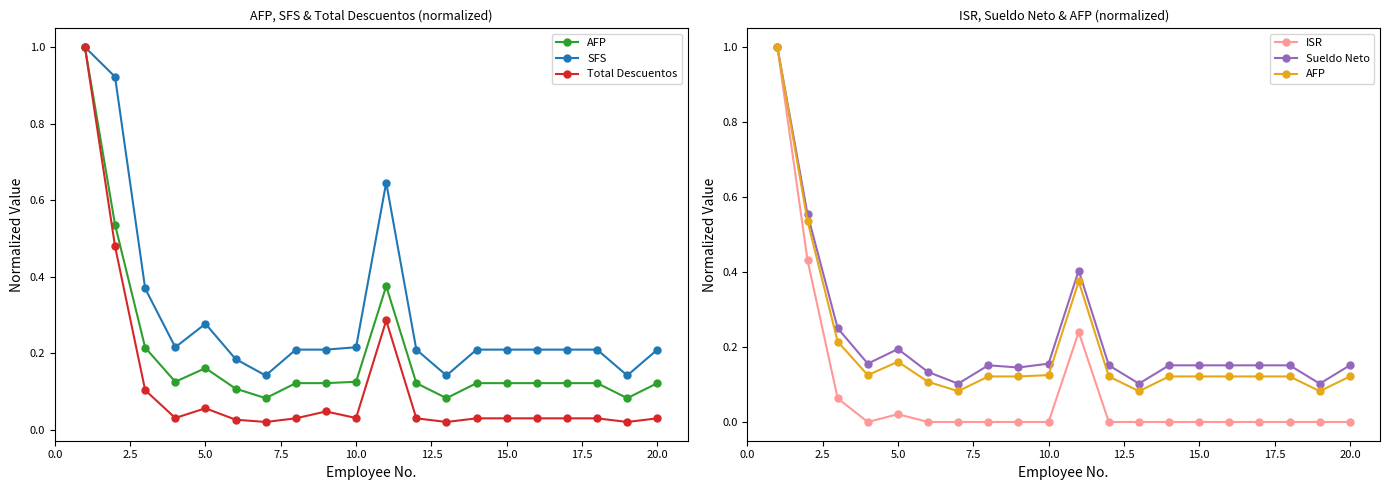

True or false: Total Descuentos has more than 1 interior local peaks.

True